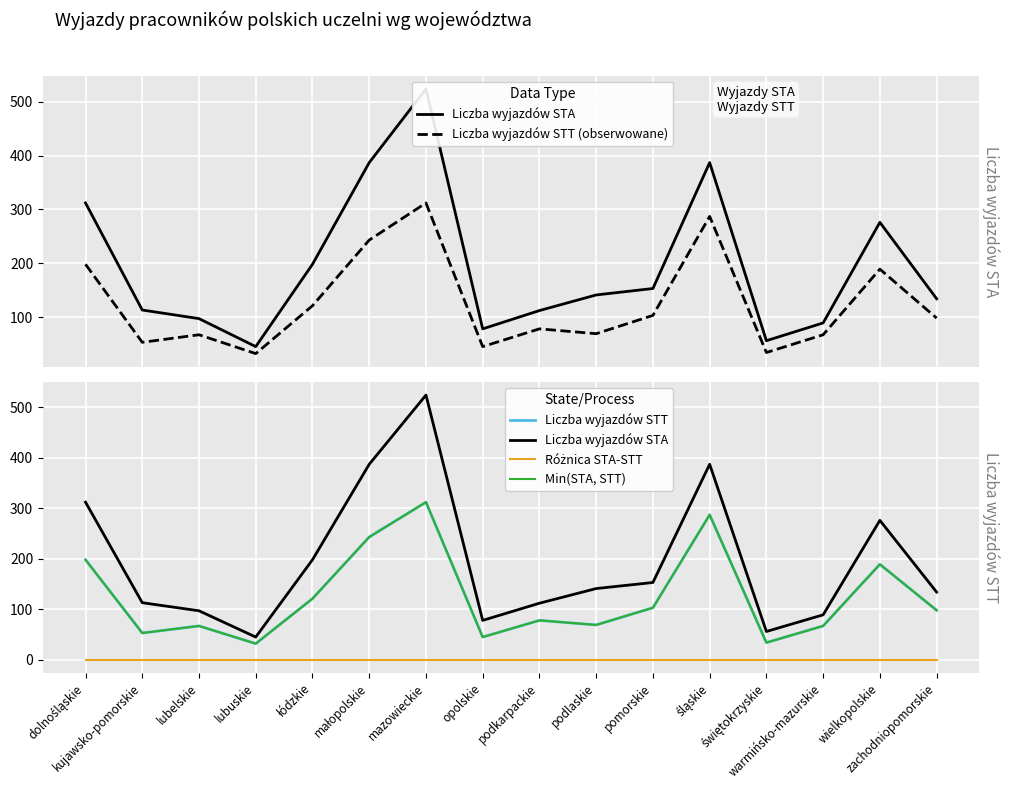

What is the sum of the Liczba wyjazdów STT values at zachodniopomorskie and mazowieckie?

410